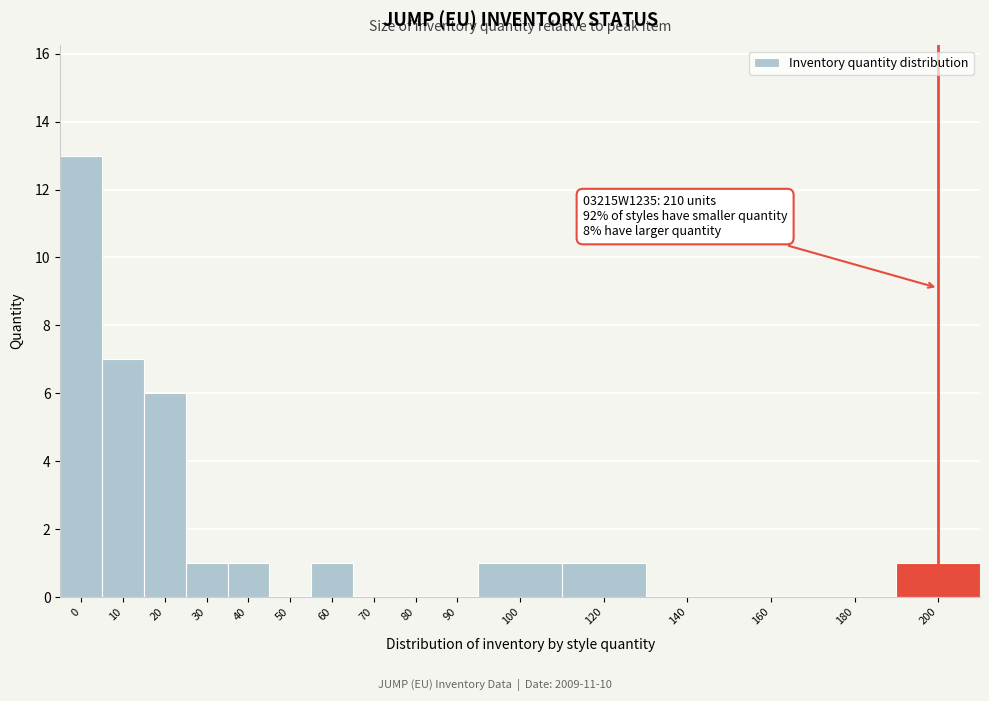

Reading left to right, transcribe all the data shown in this chart.

0=13	10=7	20=6	30=1	40=1	50=0	60=1	70=0	80=0	90=0	100=1	120=1	140=0	160=0	180=0	200=1